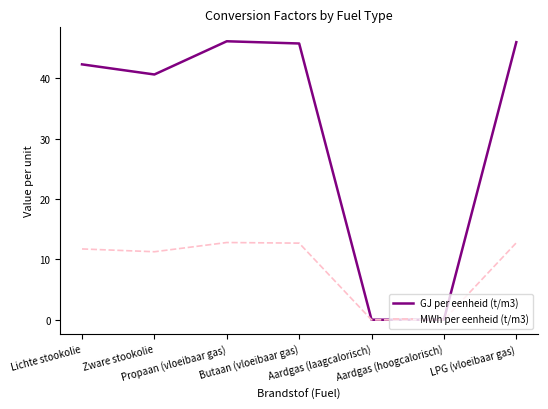

What is the highest value of the GJ per eenheid (t/m3) series?

46.1